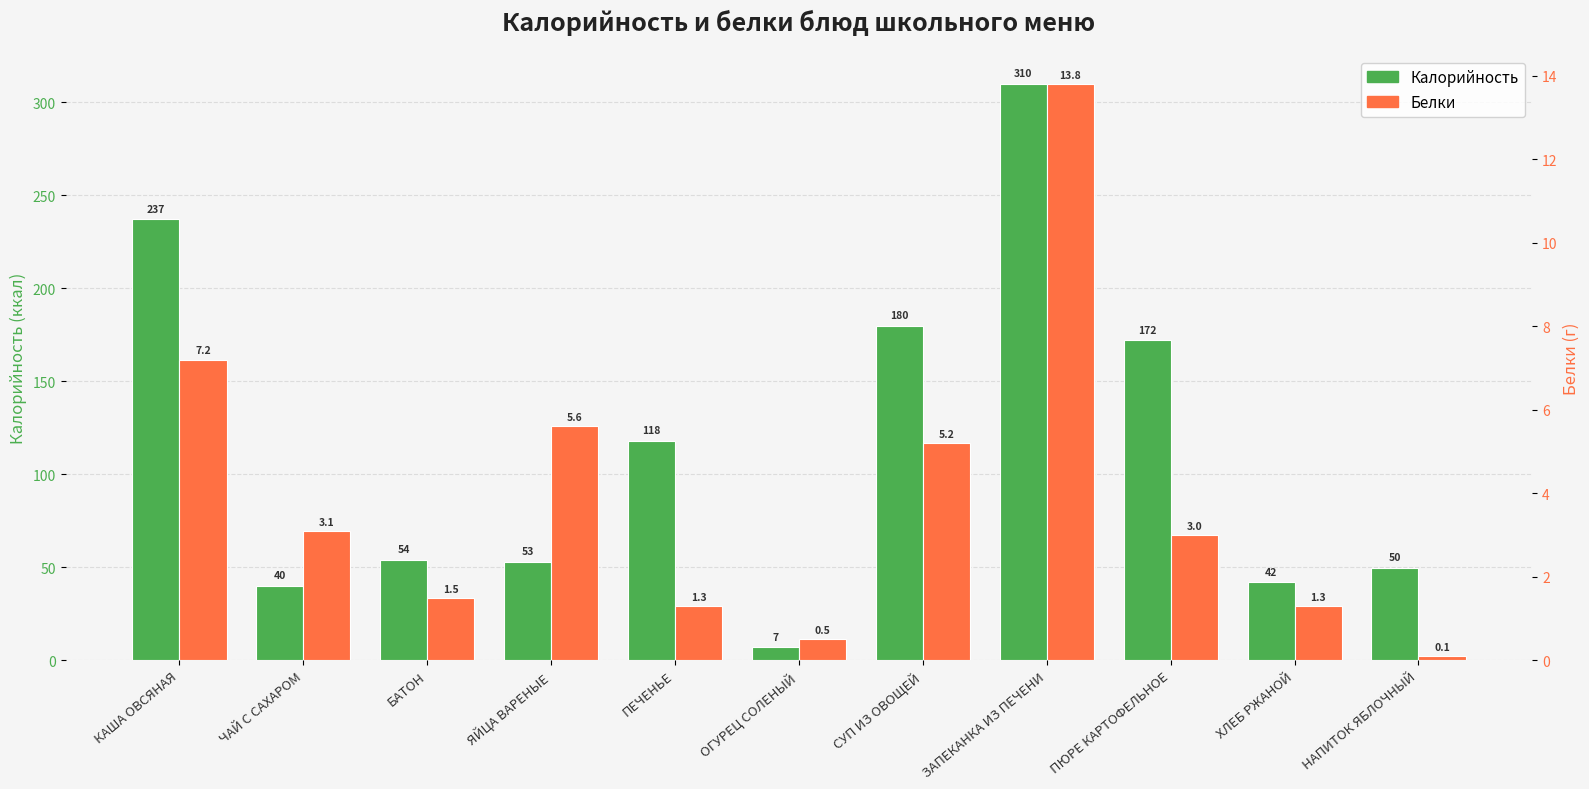

Which series has the largest total across all categories?

Калорийность